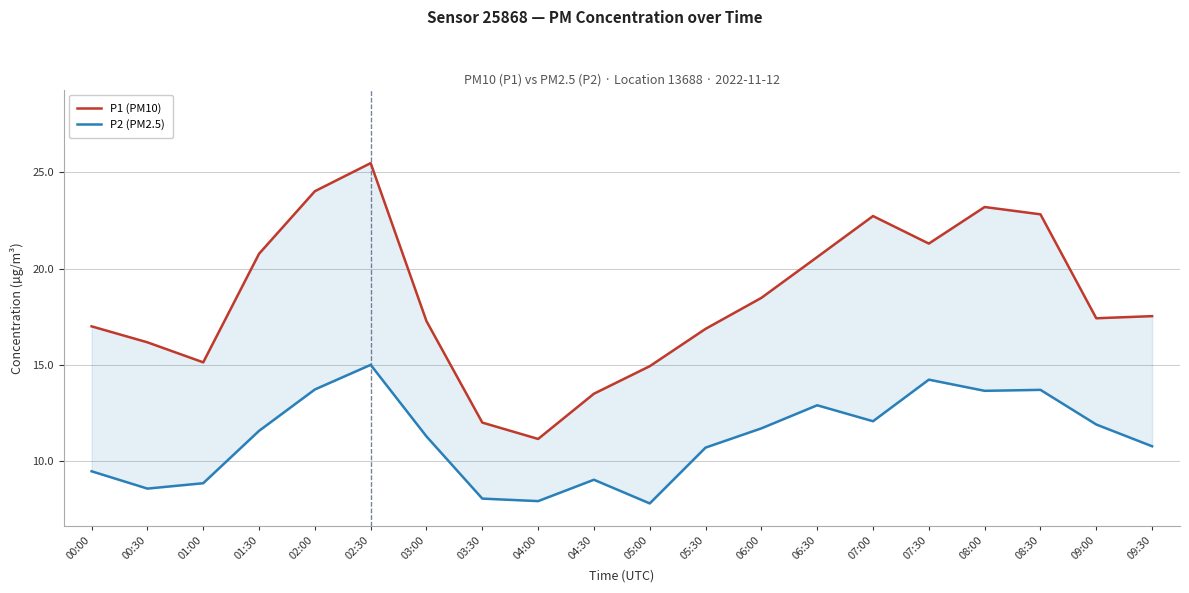

Count the number of categories in the chart.

20